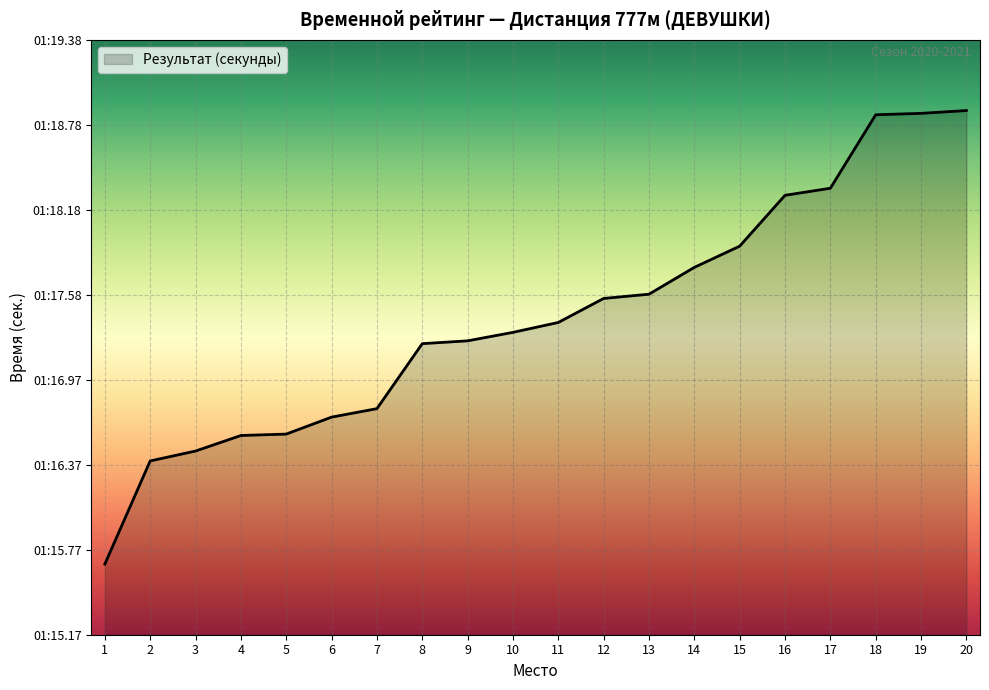

Reading left to right, list all the values displayed in this chart.

75.7	76.4	76.5	76.6	76.6	76.7	76.8	77.2	77.2	77.3	77.4	77.5	77.6	77.8	77.9	78.3	78.3	78.8	78.9	78.9